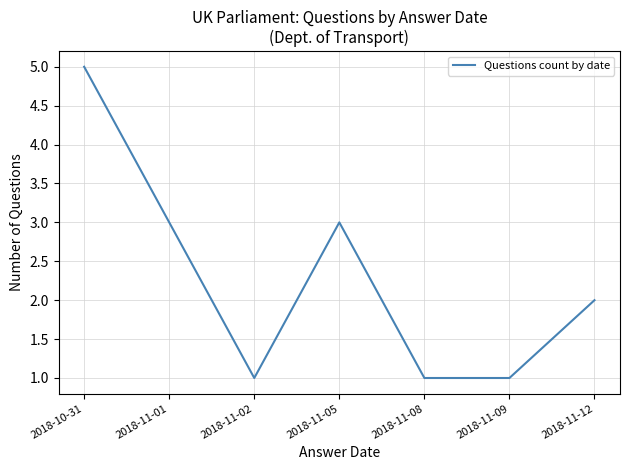

What is the change in value from 2018-11-09 to 2018-11-12?

+1